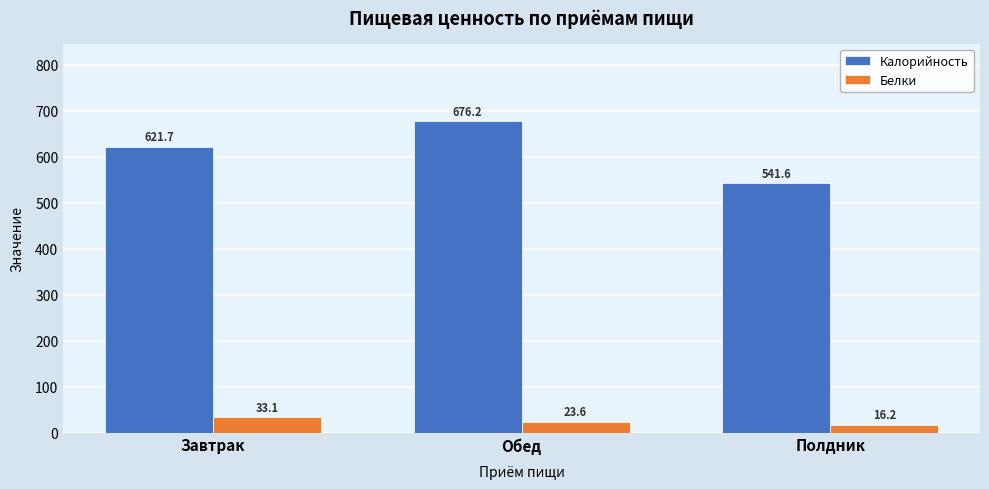

Reading right to left, list all the values displayed in this chart.

Калорийность: 541.6	676.2	621.7
Белки: 16.2	23.6	33.1